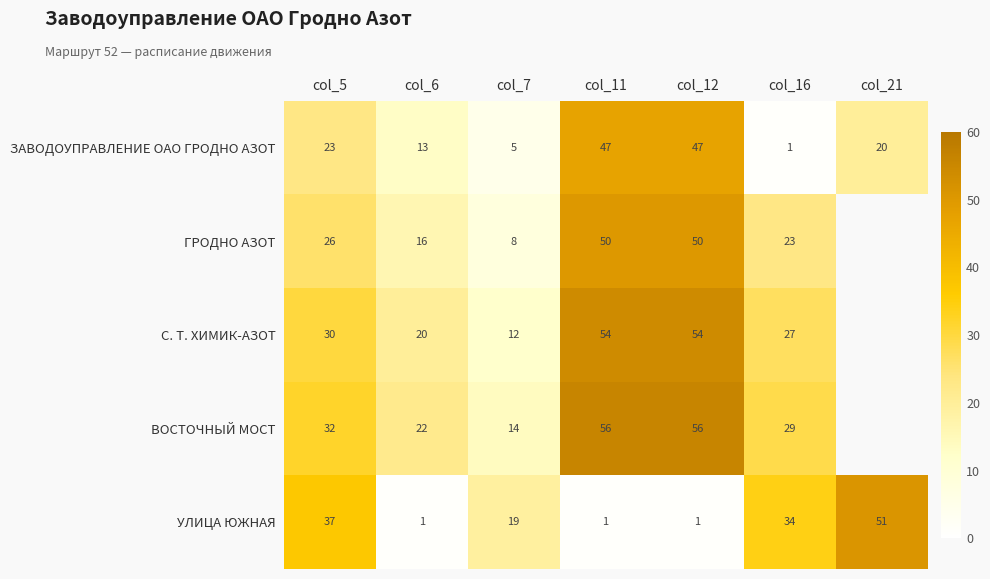

The ЗАВОДОУПРАВЛЕНИЕ ОАО ГРОДНО АЗОТ series shows 1.2 at col_7. True or false?

False